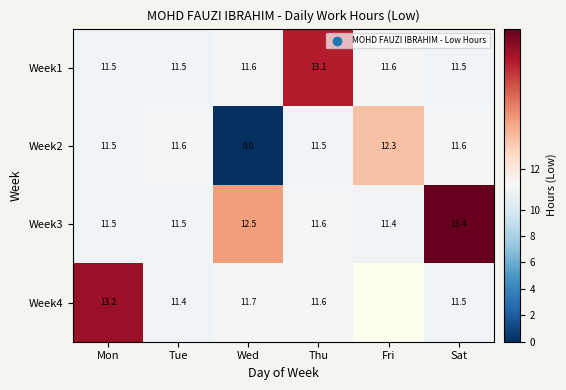

Which series changed the most between Wed and Thu?

Week2